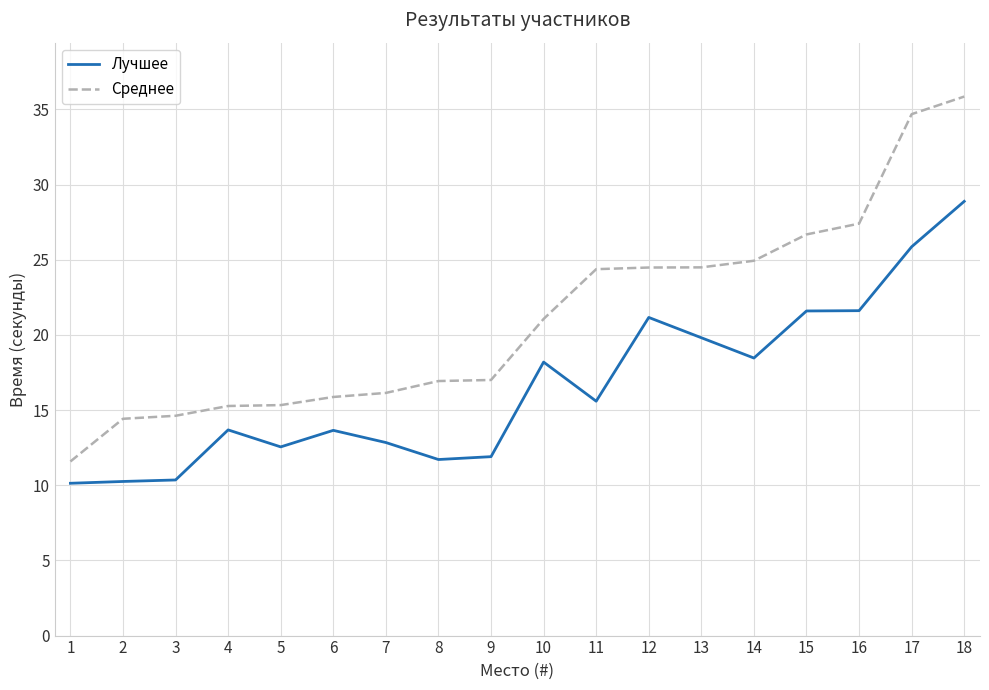

What is the total value across all series at 6?

29.5